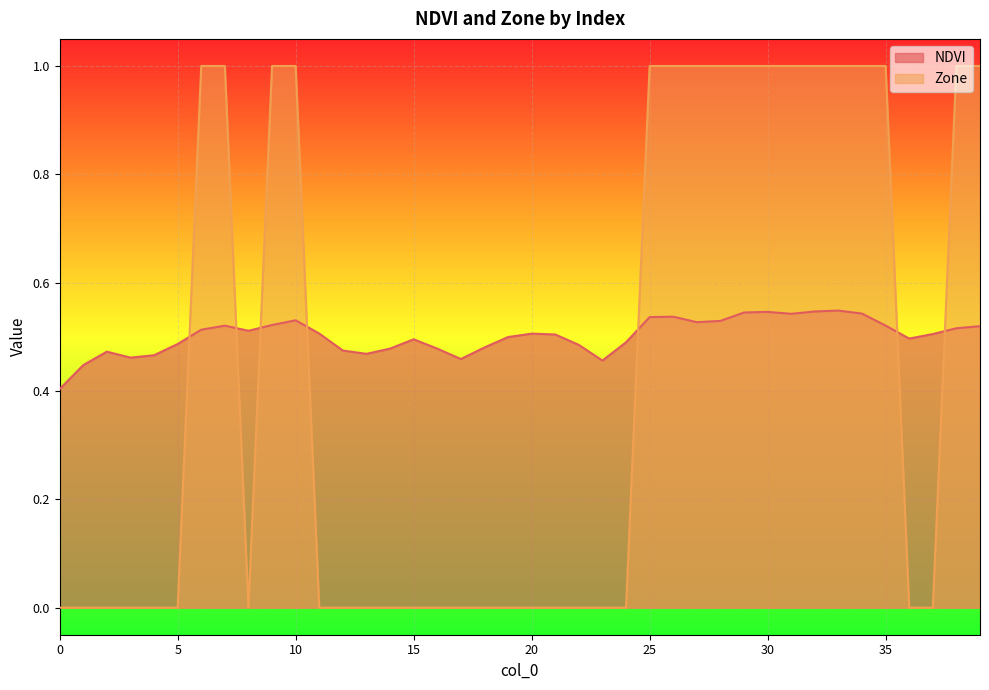

Which series has the largest total across all categories?

NDVI